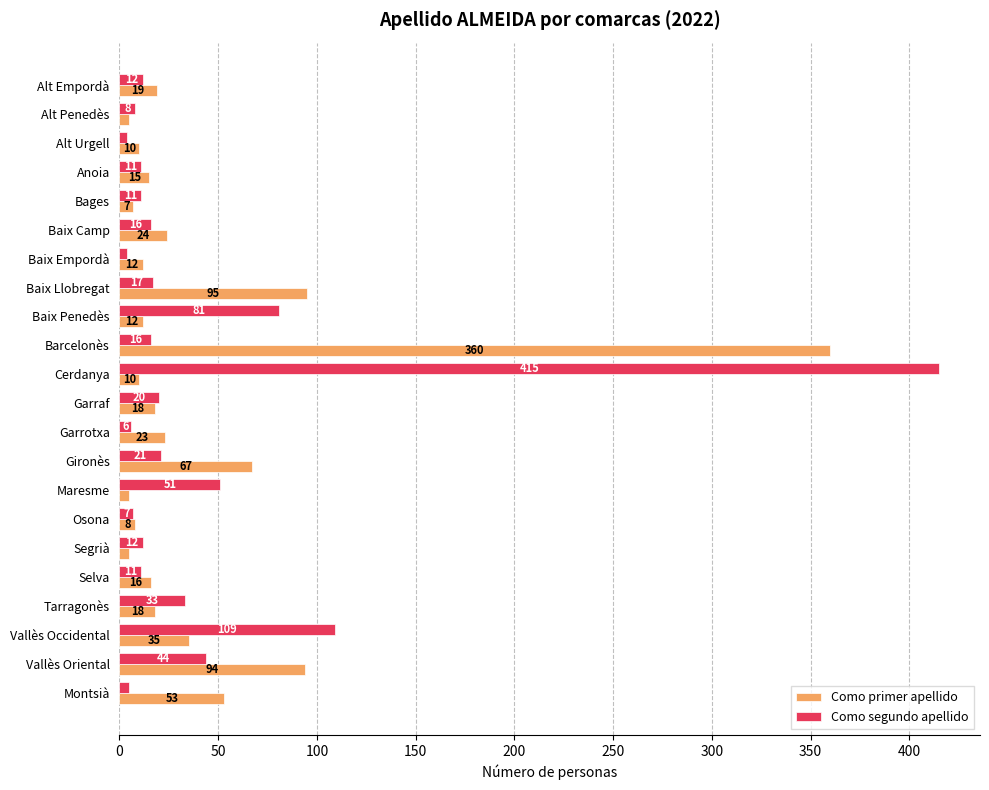

List the series in order of their overall mean, lowest first.

Como primer apellido, Como segundo apellido